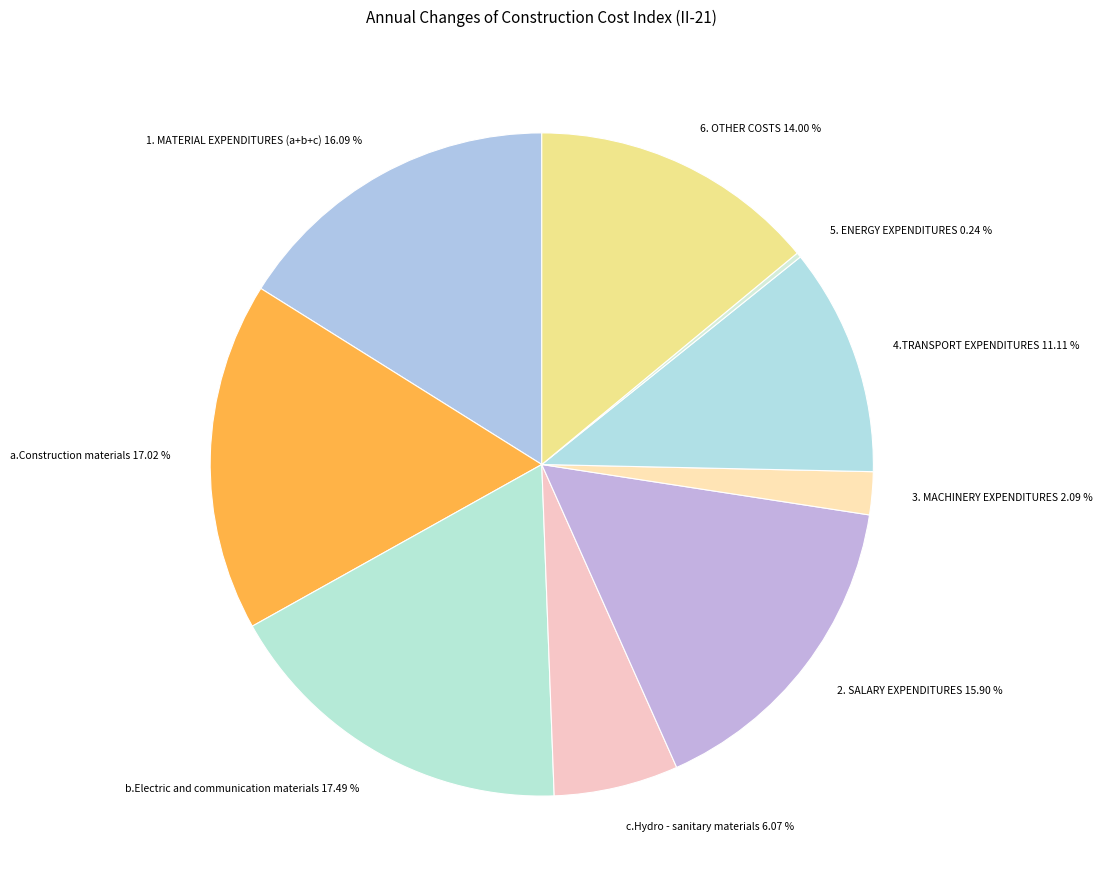

What percentage is the b.Electric and communication materials slice, to the nearest percent?

17%